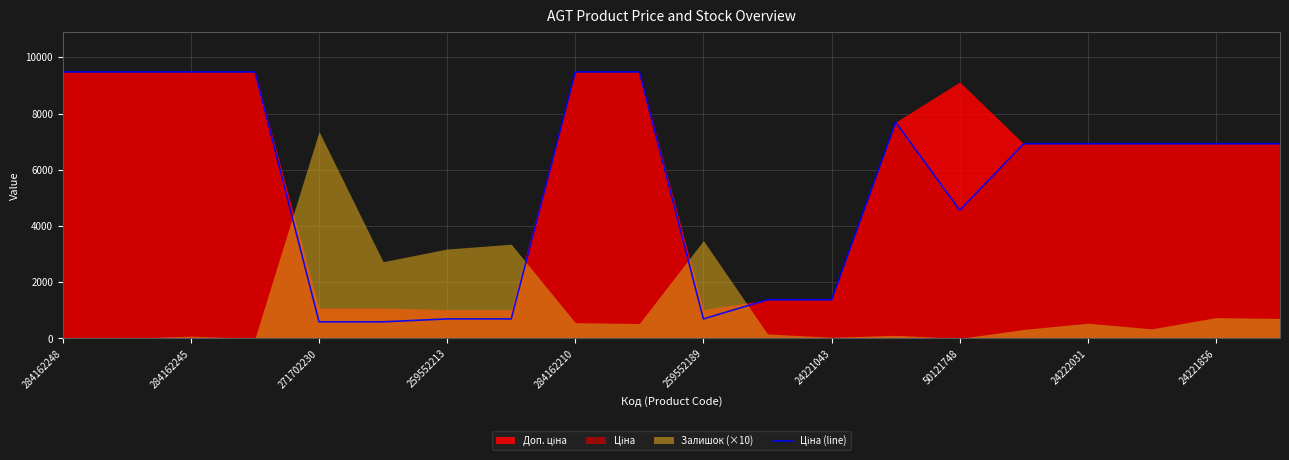

The value at 284162245 is 4106.3. True or false?

False